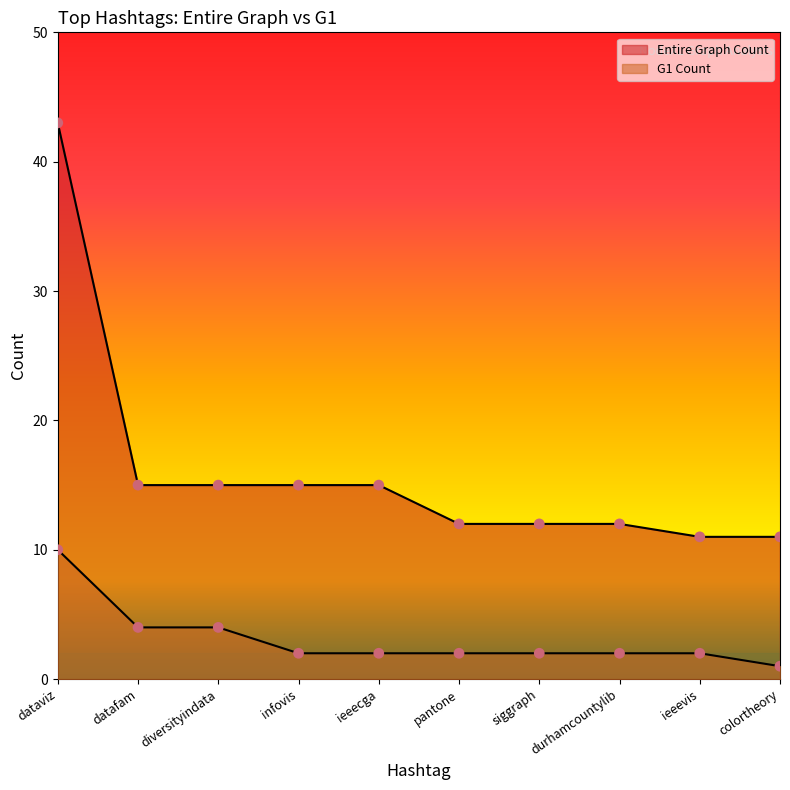

At how many categories does at least one series exceed 13?

5